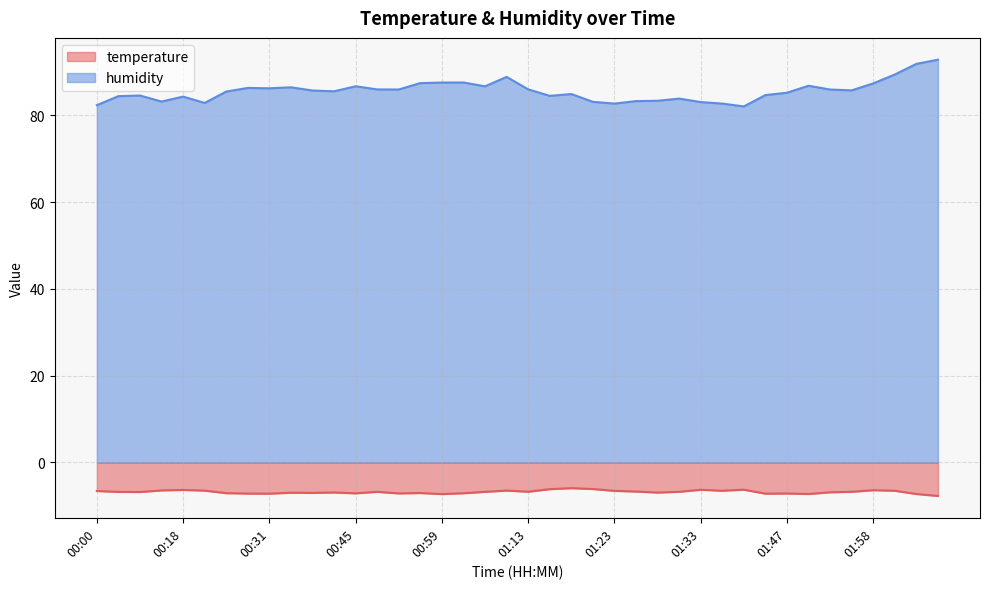

What are all the series names shown in the legend?

temperature, humidity